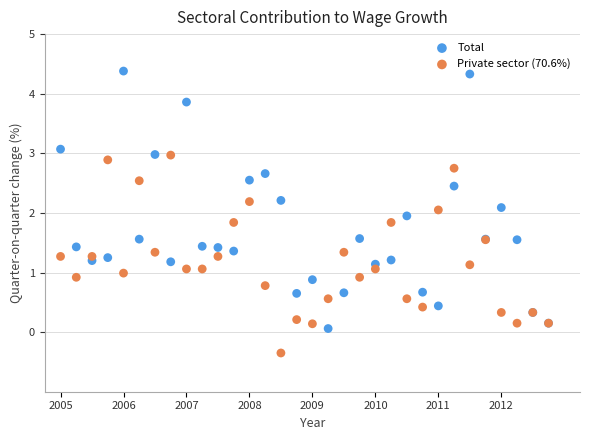

What is the X range (max minus min) for the scatter plot?

31.0